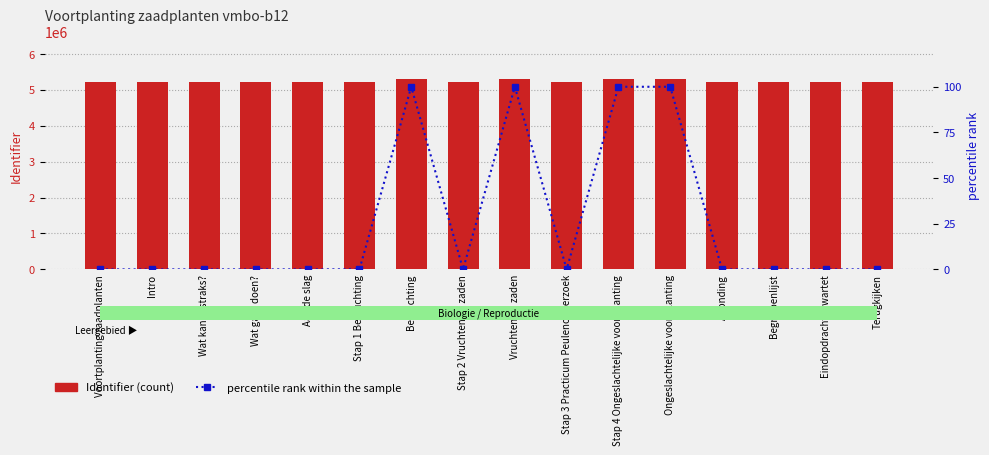

How many distinct data groups are displayed?

2